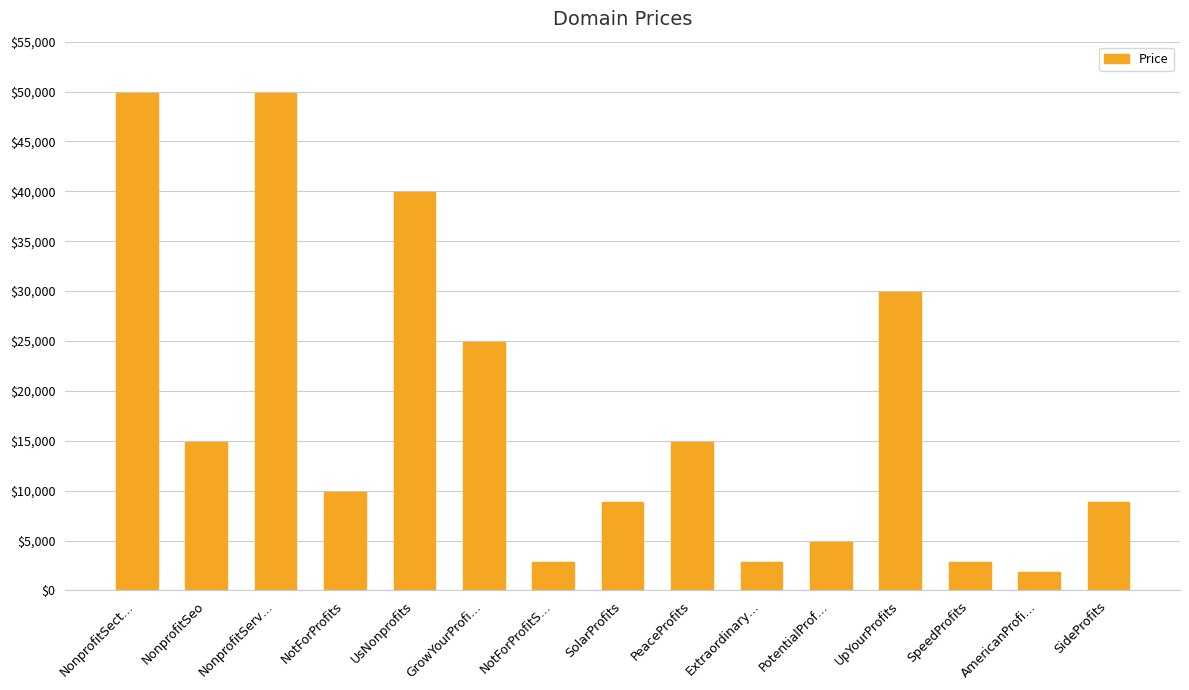

How many data points are less than 9888?

7